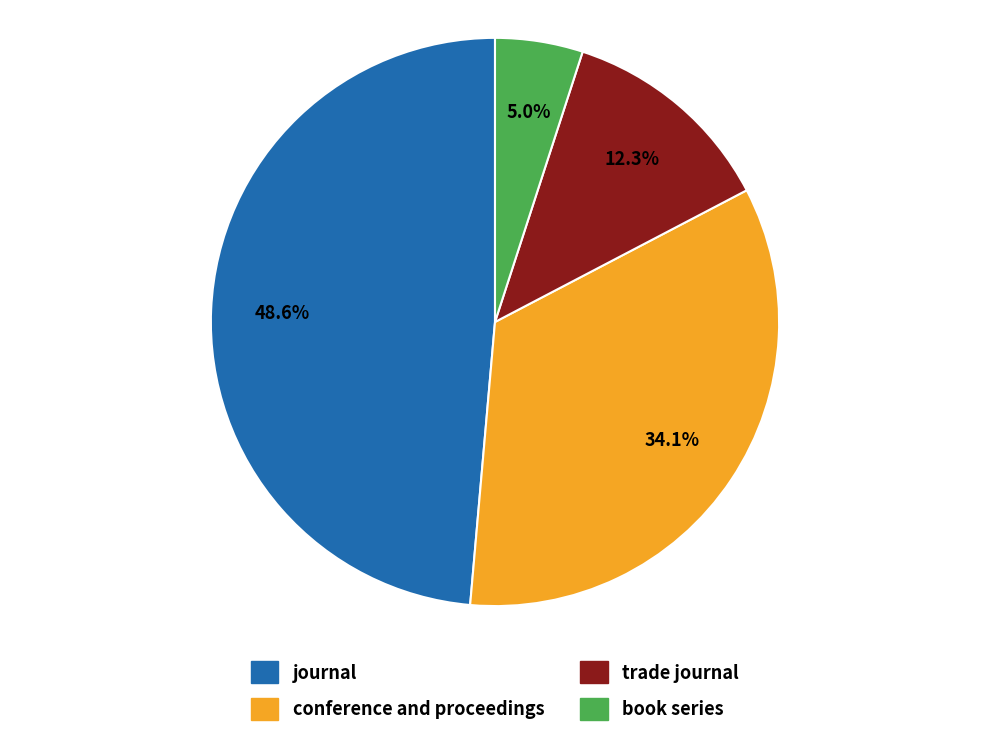

What is the ratio of the value at journal to the value at book series?

9.7